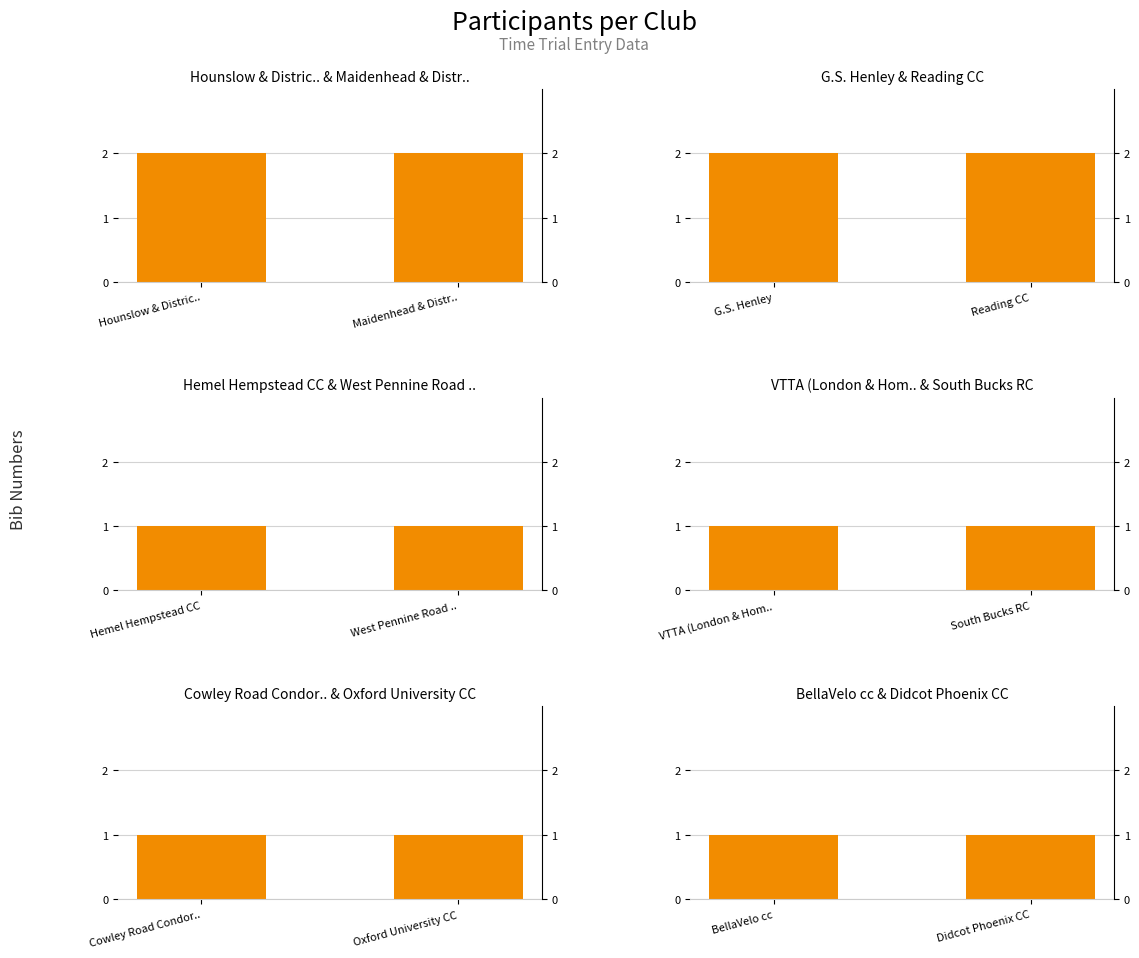

Which series changed the most between Hounslow & Distric.. and Maidenhead & Distr..?

Hounslow & District Whs, Maidenhead & District CC